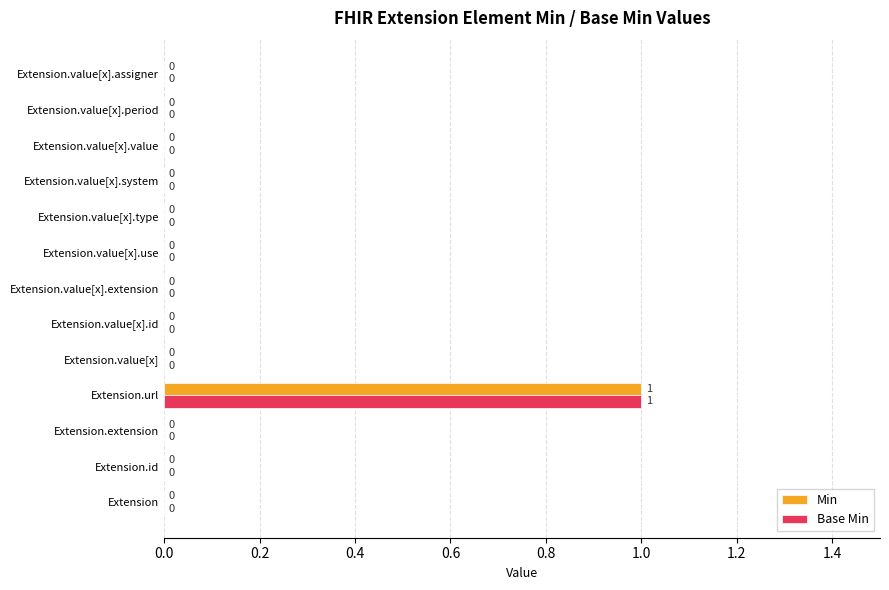

The value of Base Min at Extension.extension is 0. True or false?

True